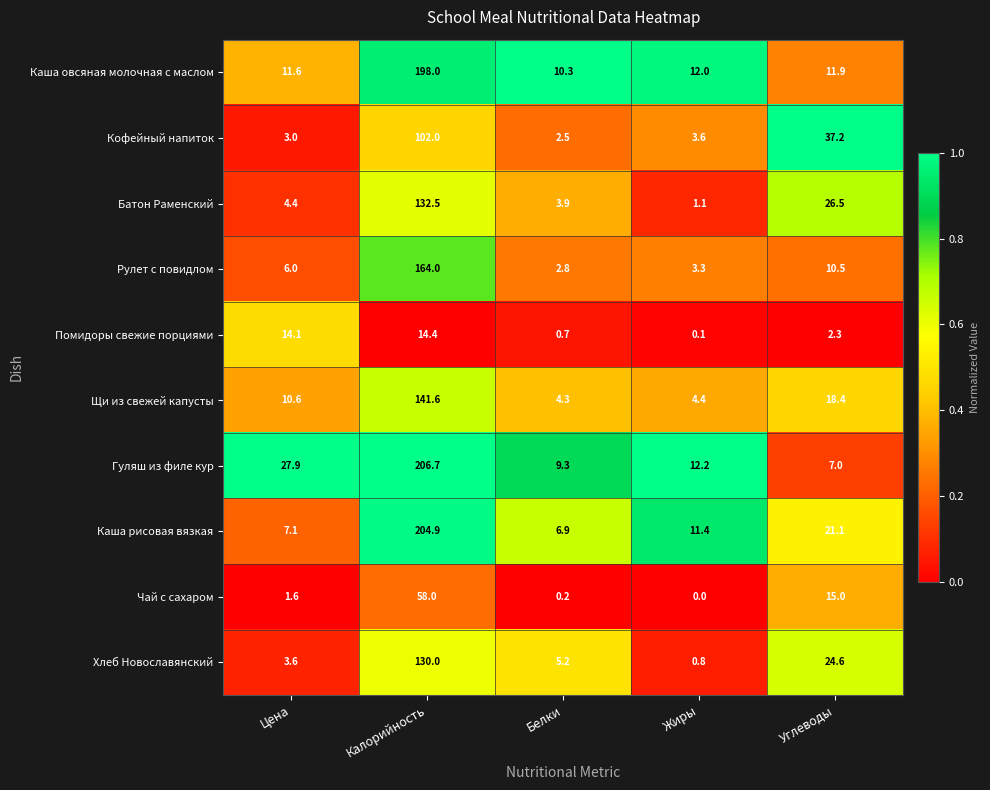

What is the highest value of the Батон Раменский series?

132.5